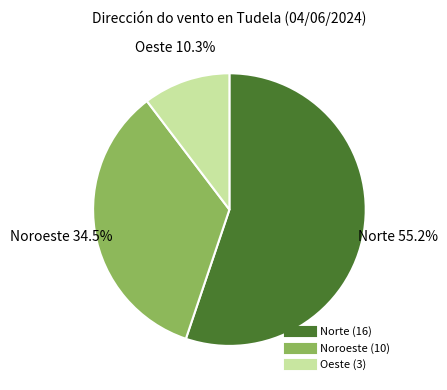

Is it true that Oeste is 25% of the pie?

False